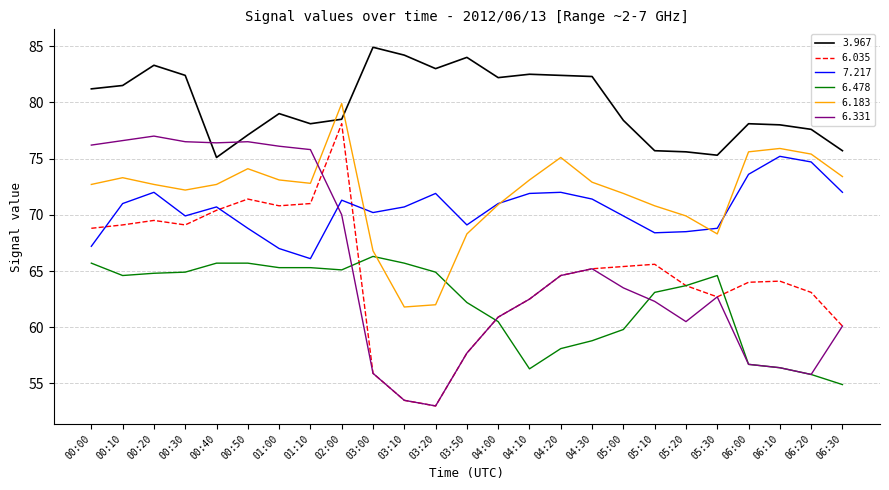

Count the number of data series in this chart.

6